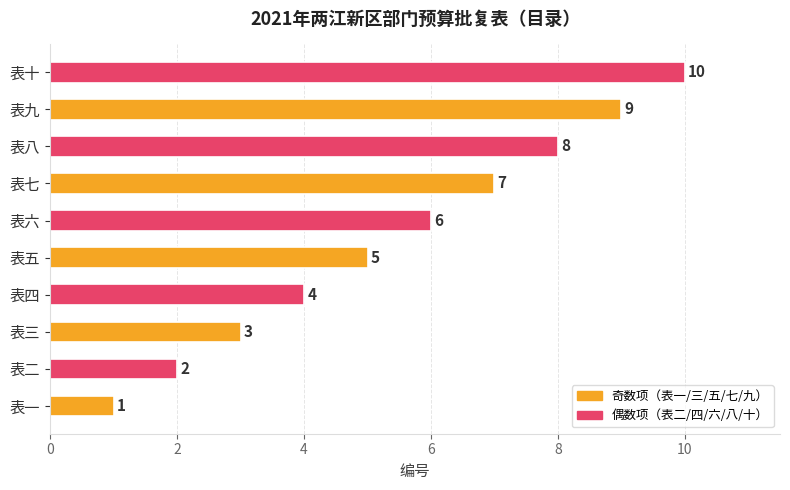

What is the sum of the values at 表七 and 表九?

16